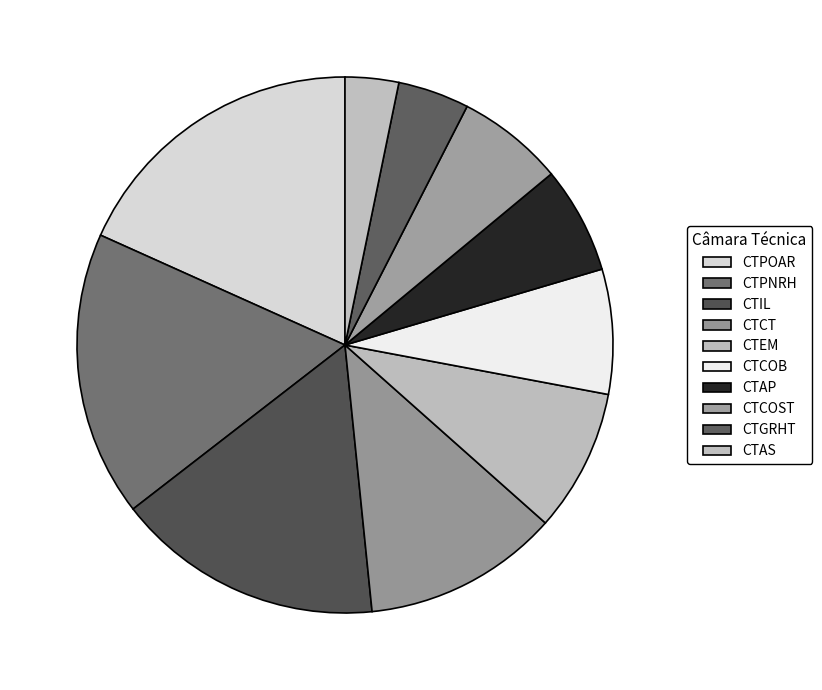

Does any single category account for the majority?

No